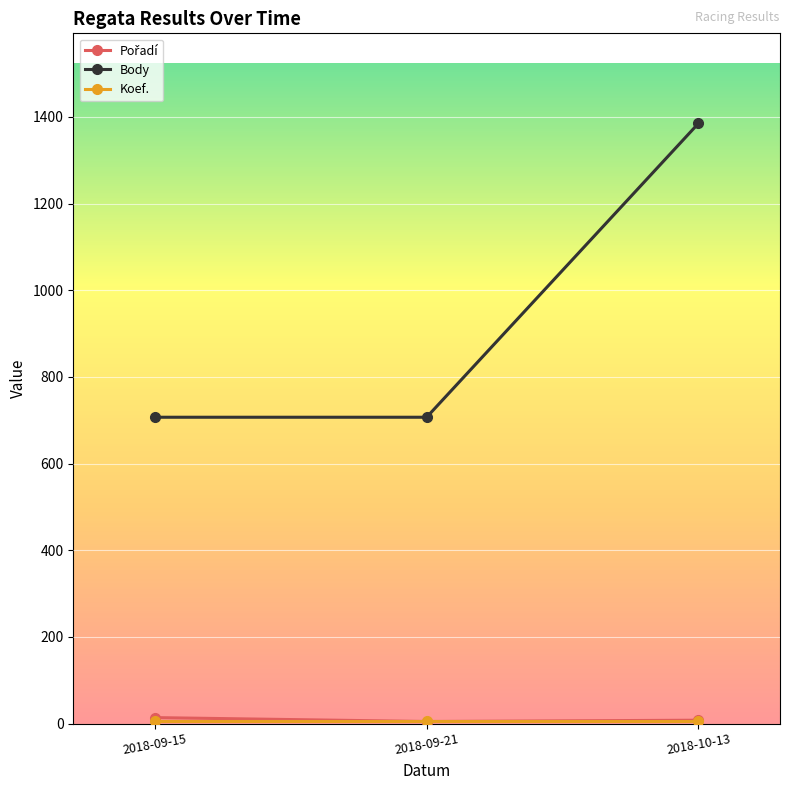

What position from the right is 2018-10-13?

1